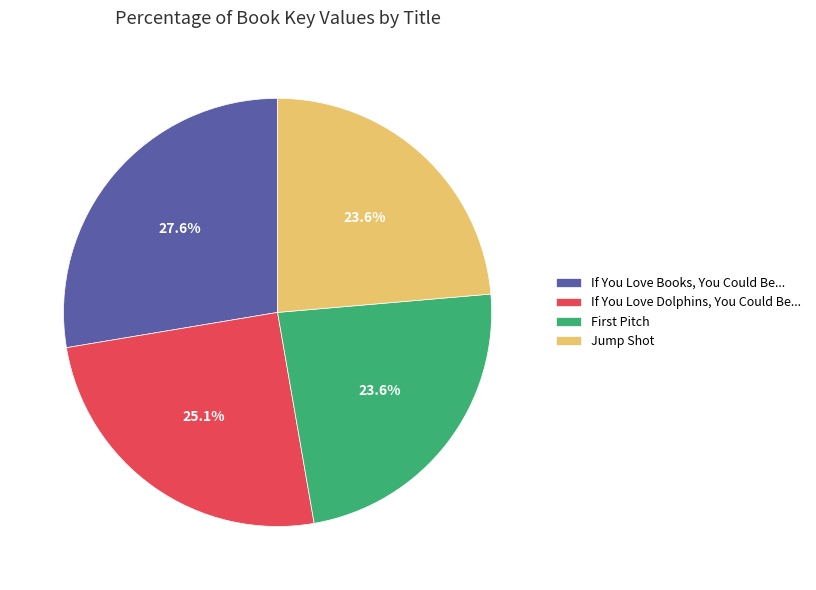

How many segments does this pie chart have?

4